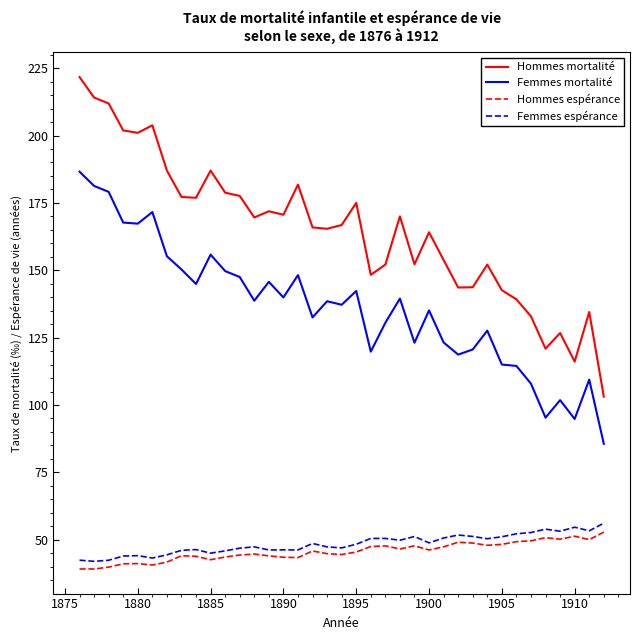

In Hommes mortalité, how many points are lower than both neighbors (excluding endpoints)?

10